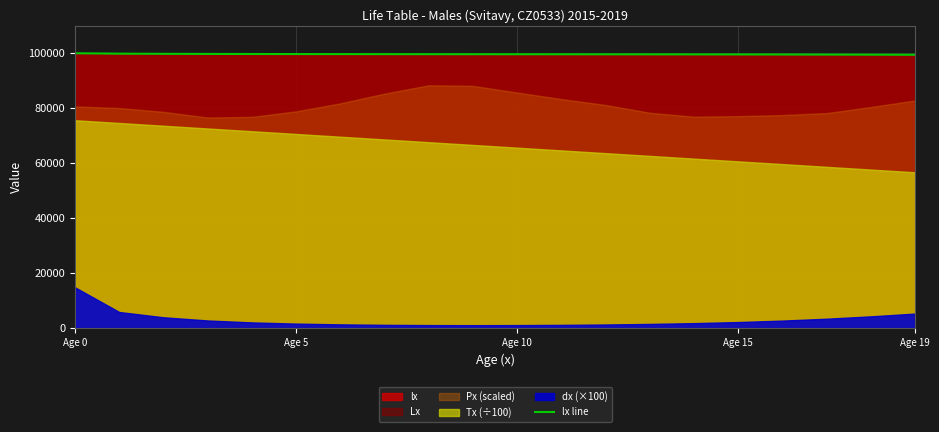

What position from the left is 6?

7